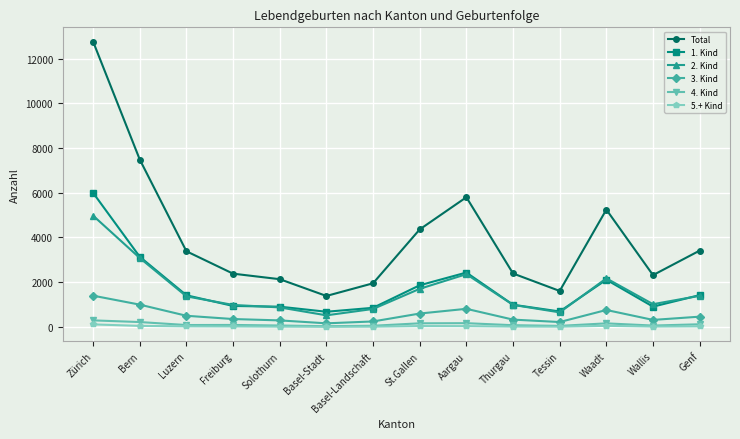

What is the total value across all series at Wallis?

4610